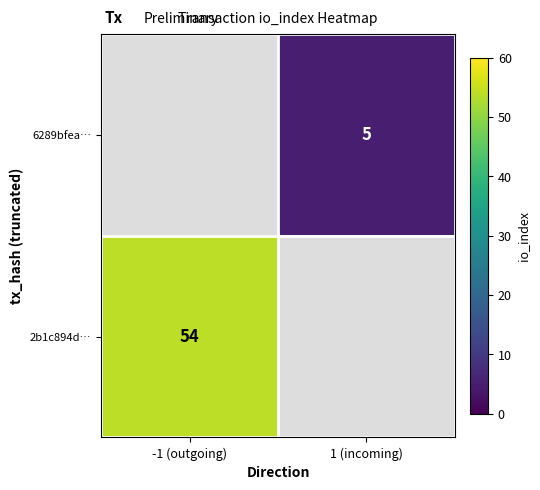

Is it true that 2b1c894d… equals 24.2 at -1 (outgoing)?

False